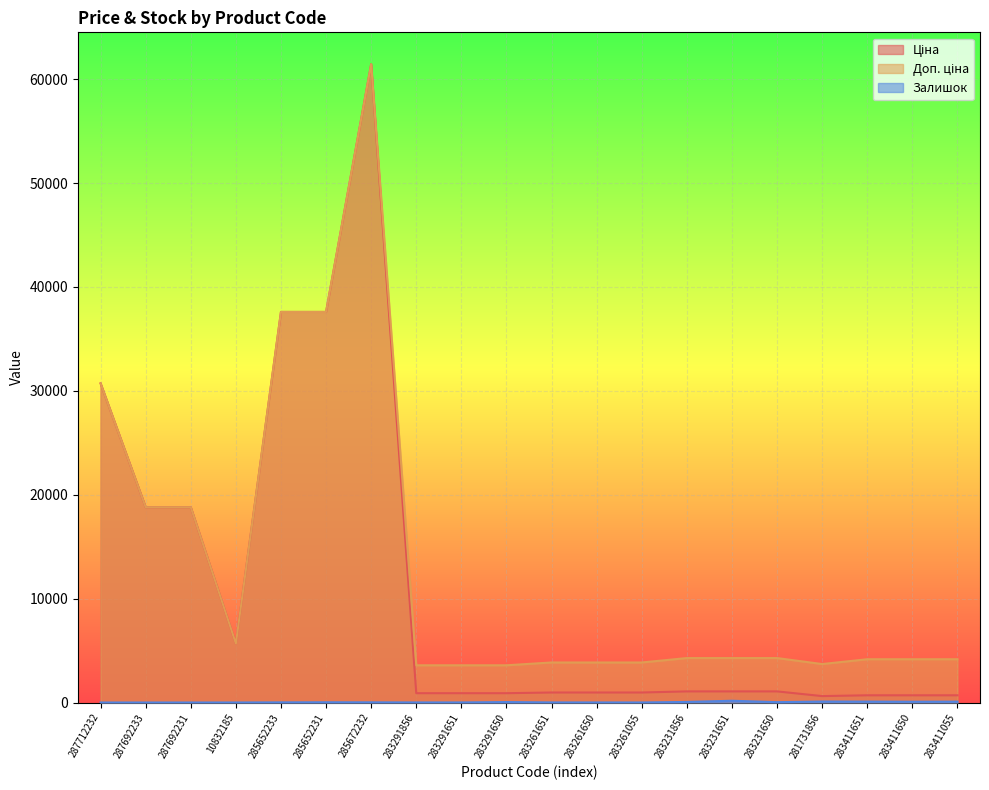

Where is Ціна nearest to the value 31025?

287712232